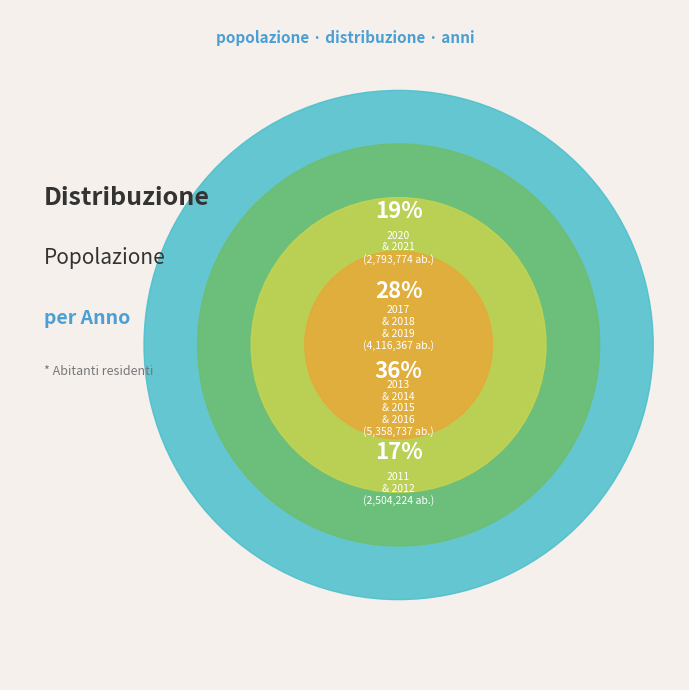

Does any single category account for the majority?

No